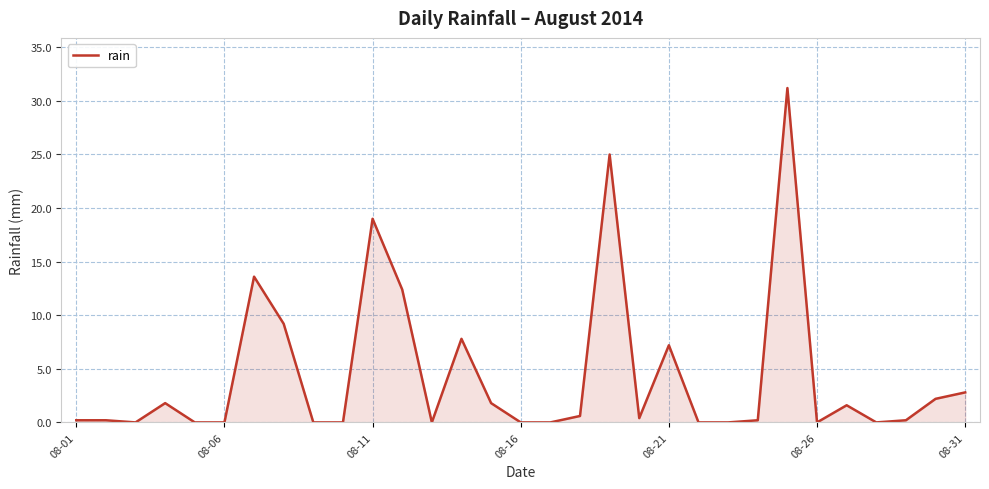

What is the difference between the maximum and minimum values?

31.2